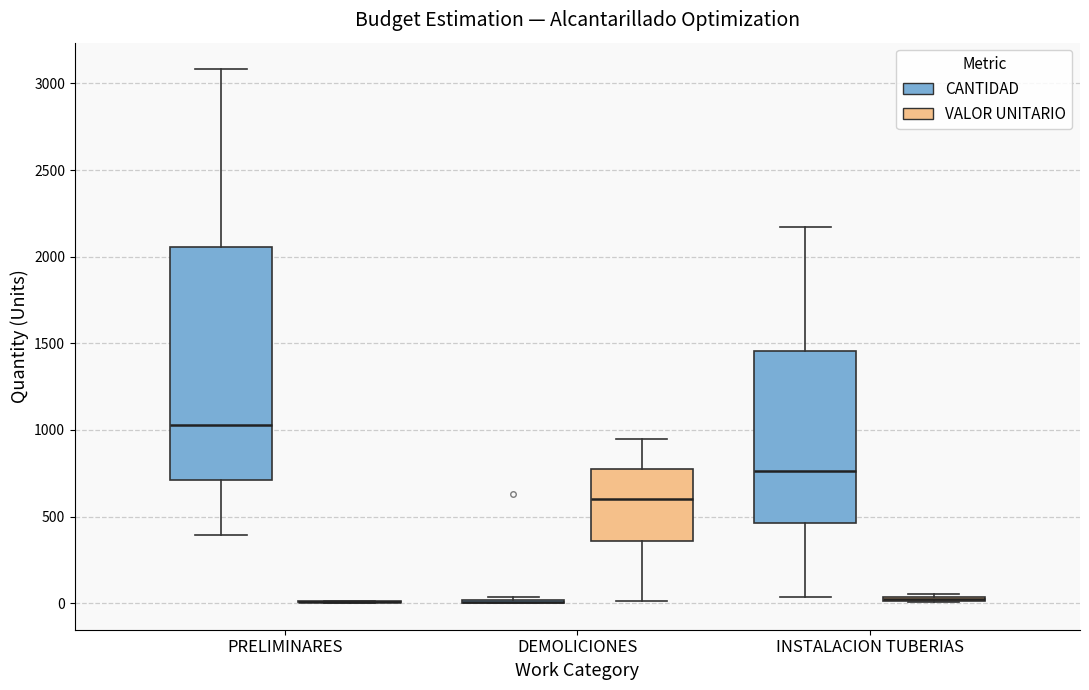

Comparing the boxes themselves (not the whiskers), which one is the tallest?

PRELIMINARES (CANTIDAD)